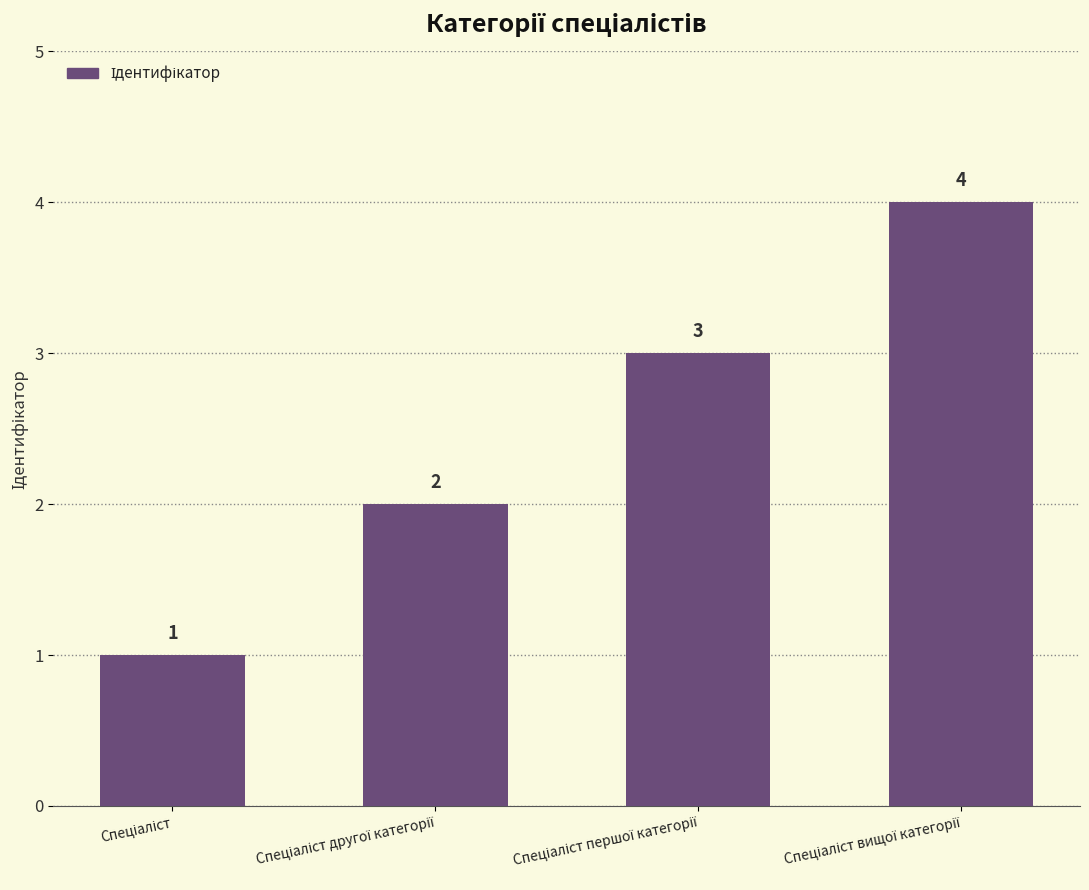

How many bars are there in total?

4